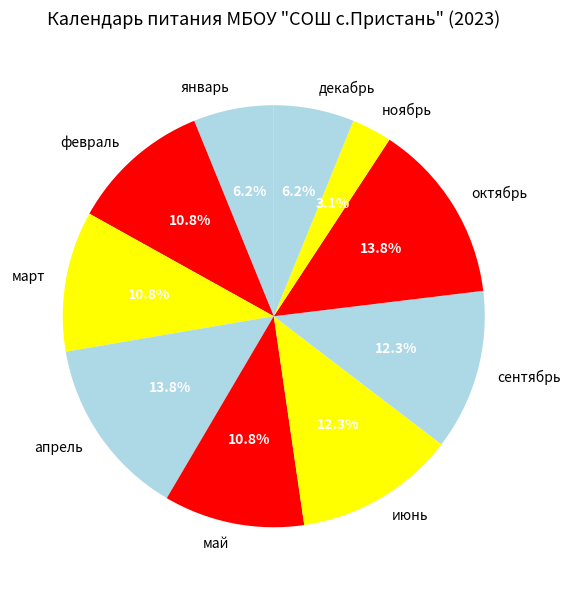

Between июнь and апрель, which is larger?

апрель